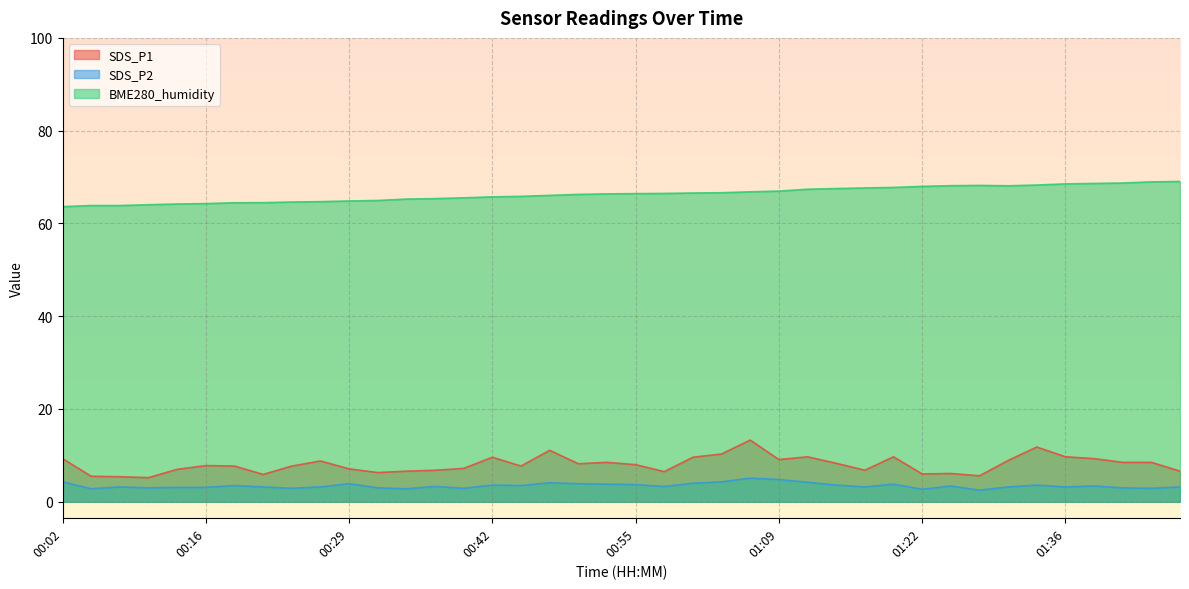

Where does the SDS_P2 series first go above 3?

00:02